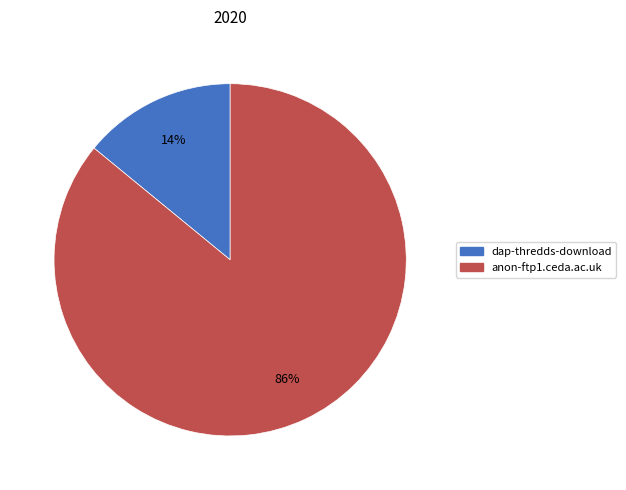

The dap-thredds-download slice represents 14% of the pie. True or false?

True